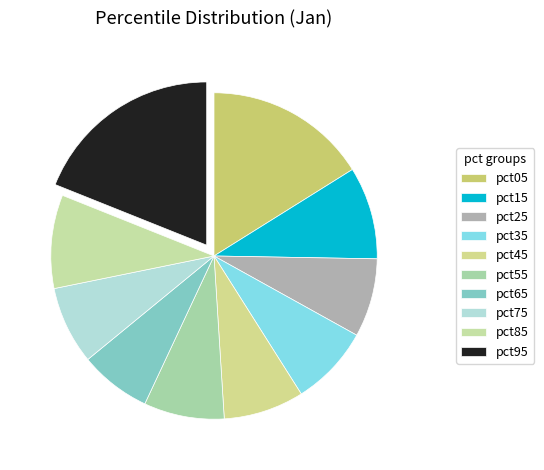

Which has a higher value, pct15 or pct75?

pct15